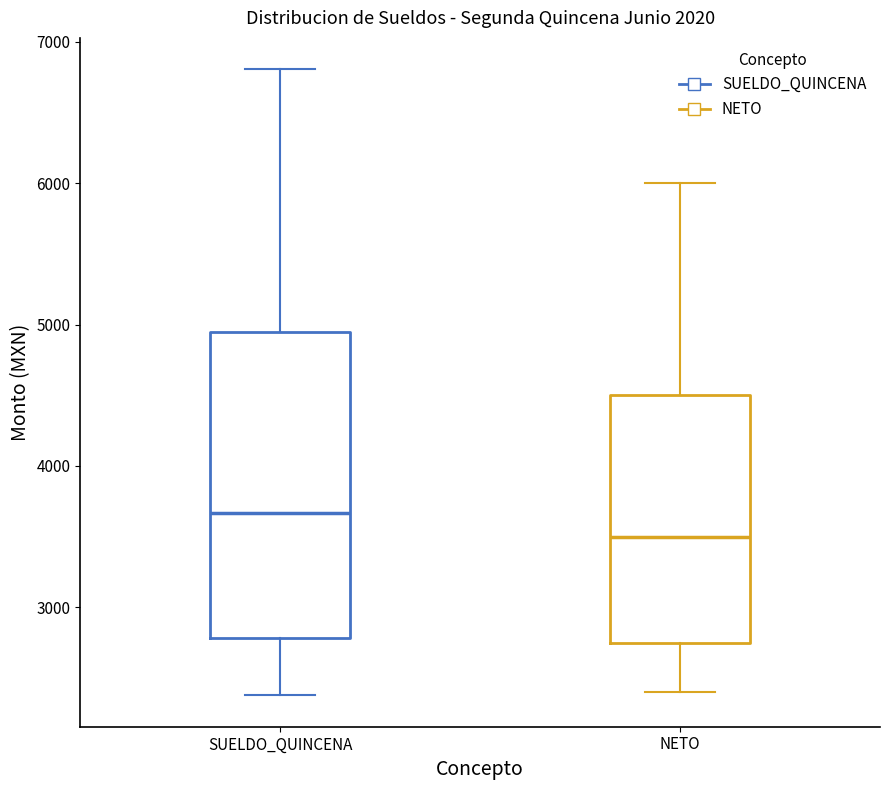

Comparing the boxes themselves (not the whiskers), which one is the tallest?

SUELDO_QUINCENA